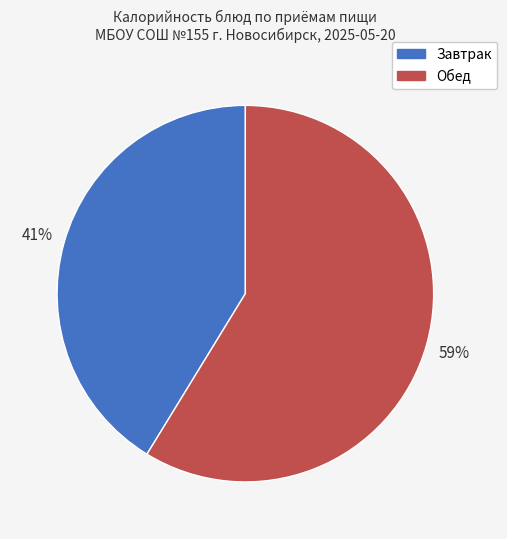

Is there any slice that represents more than half of the pie?

Yes